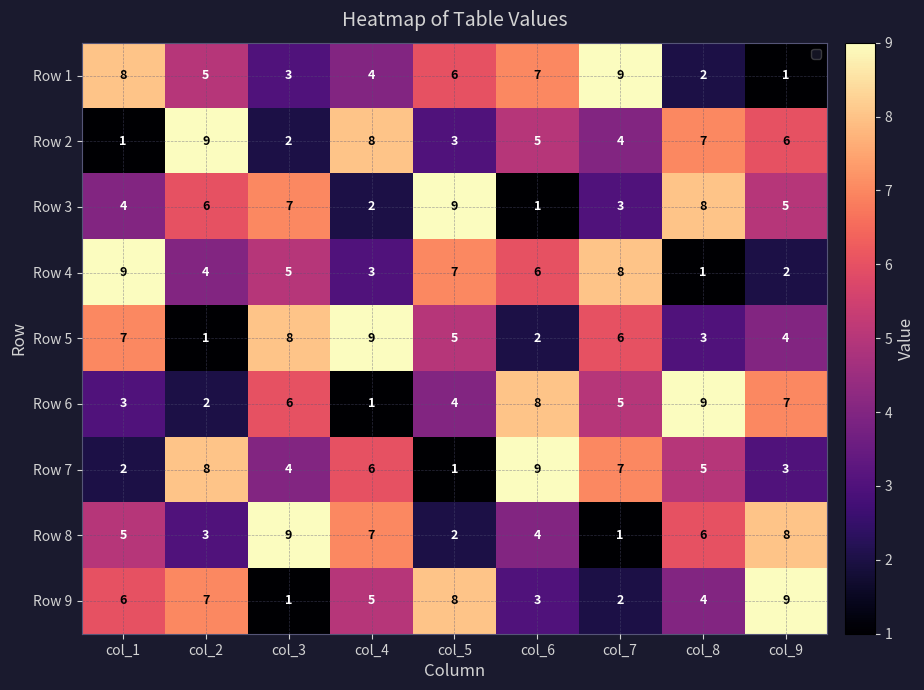

How many Row 9 values are between 3 and 7?

5